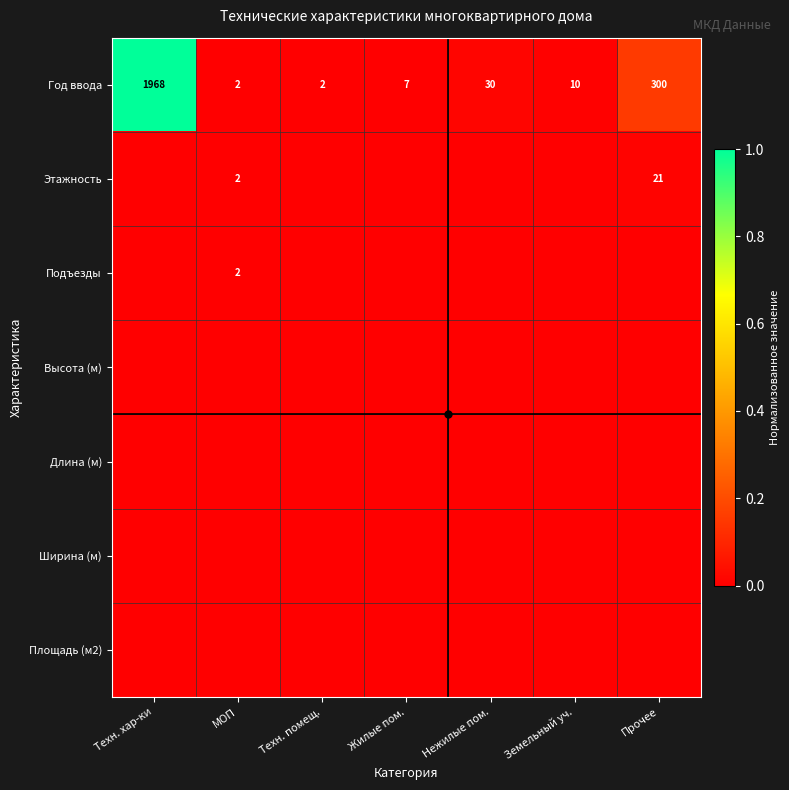

List the labels in order of Площадь (м2) value, smallest first.

Техн. хар-ки, МОП, Техн. помещ., Жилые пом., Нежилые пом., Земельный уч., Прочее